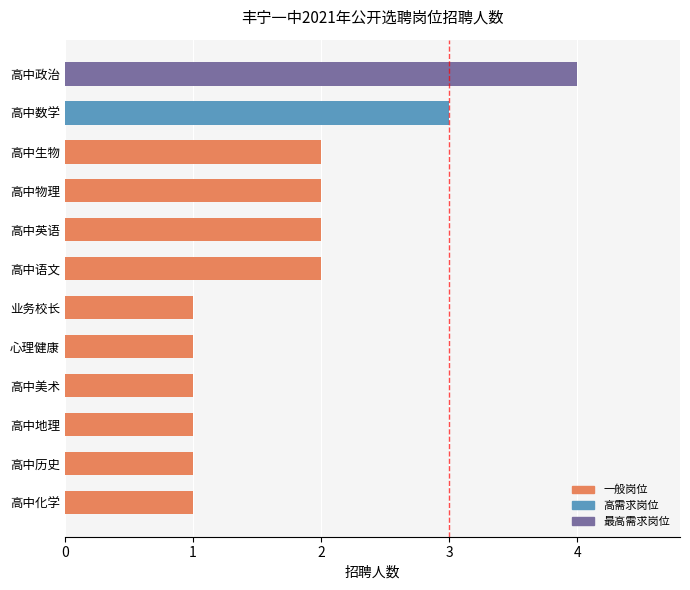

Reading top to bottom, extract all data points from this chart.

4	3	2	2	2	2	1	1	1	1	1	1